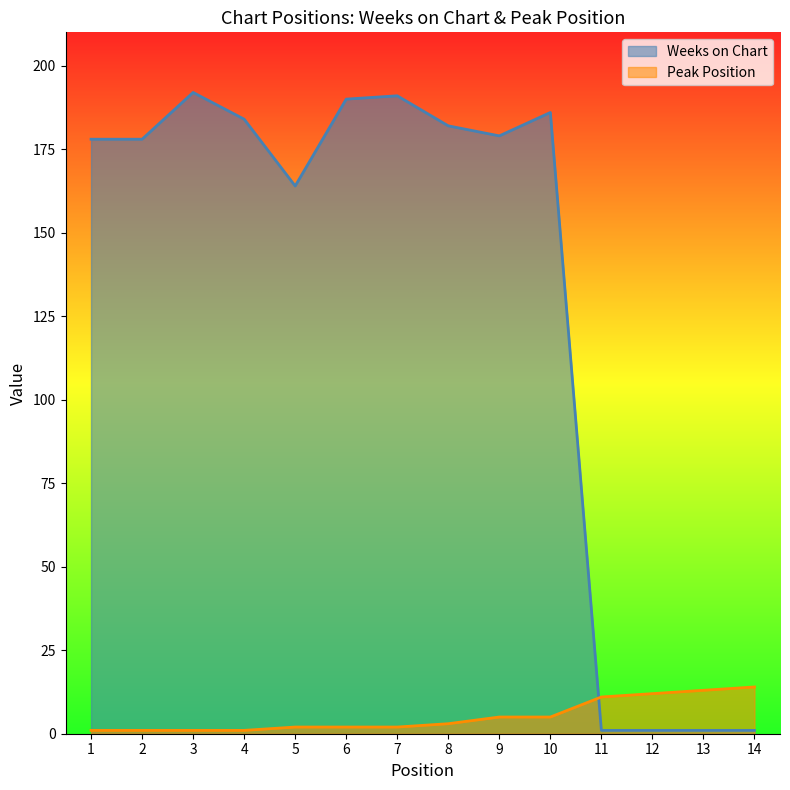

The value of Weeks on Chart at 8 is 84. True or false?

False